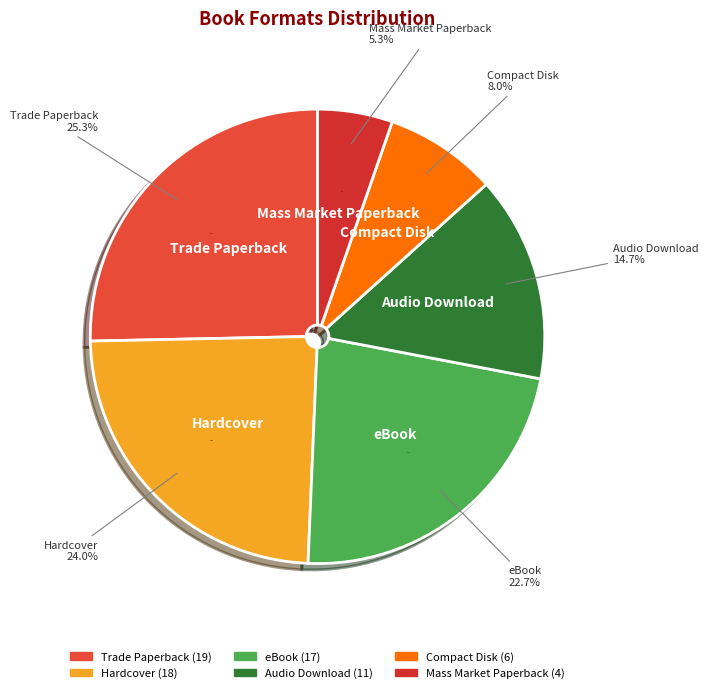

What percentage is the Hardcover slice, to the nearest percent?

24%